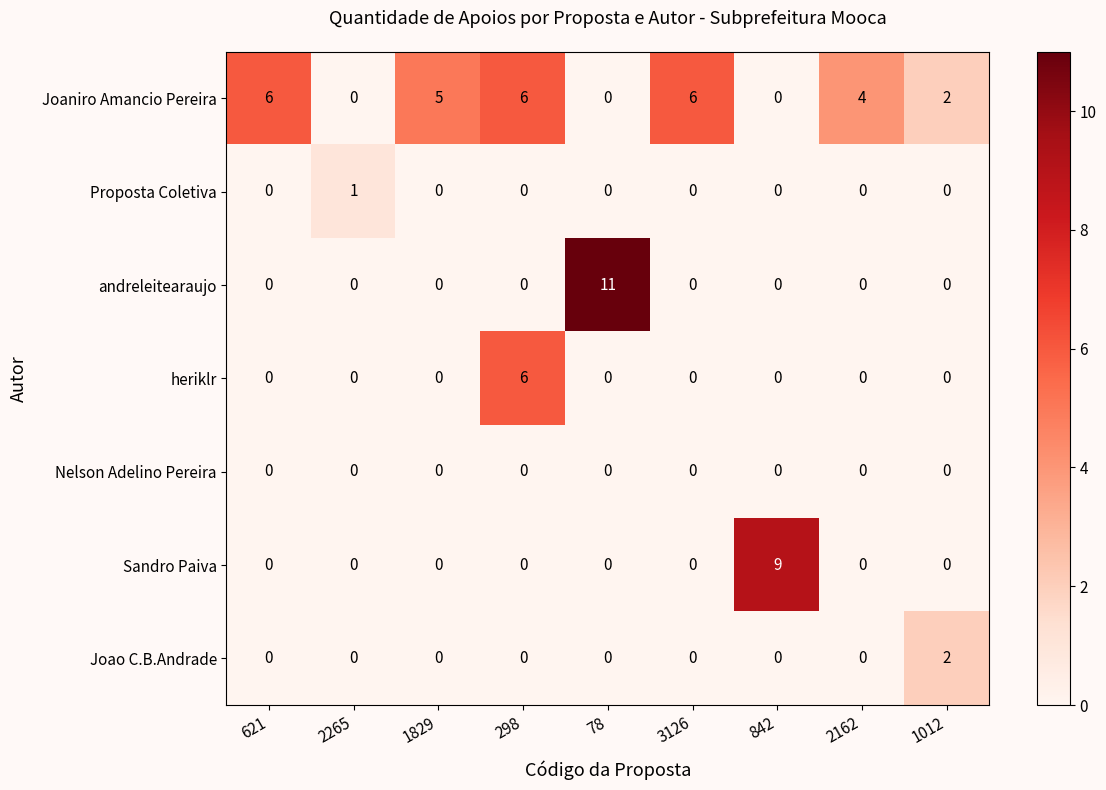

Is the value of Proposta Coletiva at 621 greater than the value of Joaniro Amancio Pereira at 2162?

No